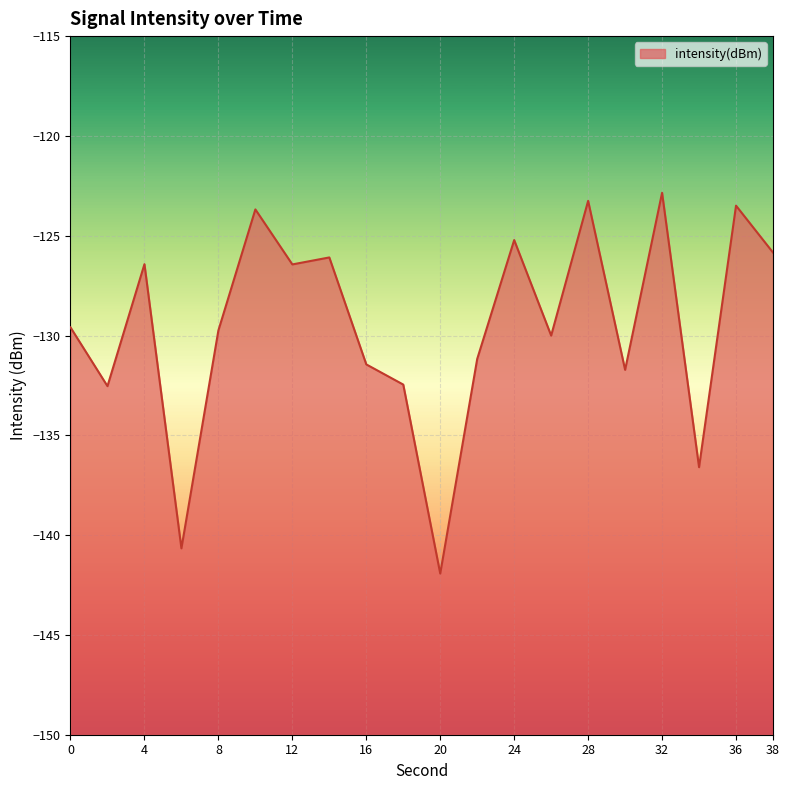

Rank the categories by value from highest to lowest.

32, 28, 36, 10, 24, 38, 14, 4, 12, 0, 8, 26, 22, 16, 30, 18, 2, 34, 6, 20